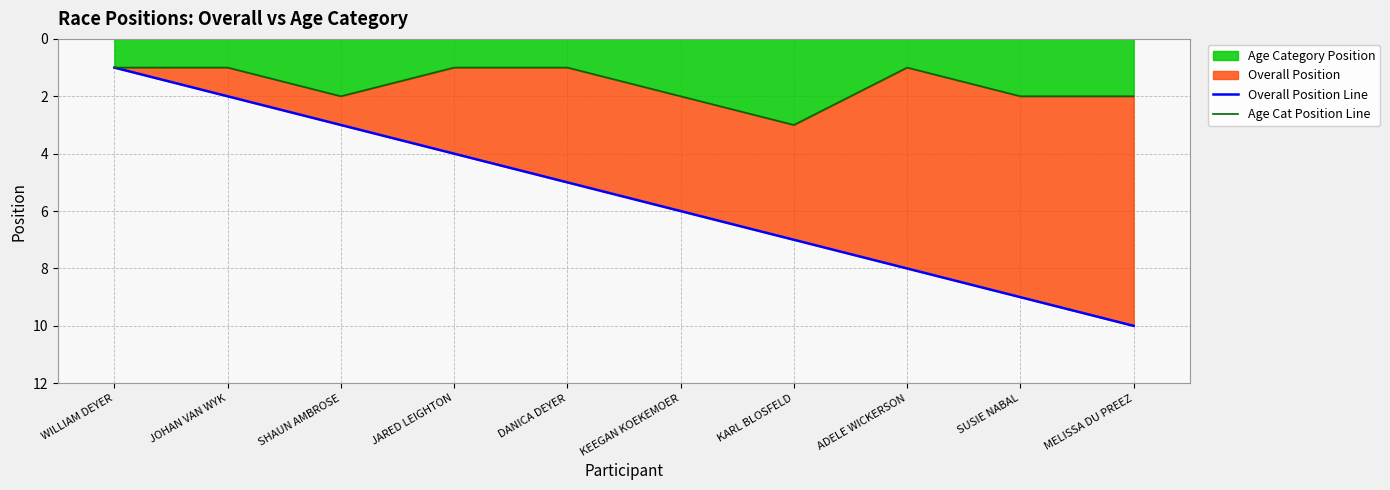

Reading left to right, what are all the values shown in this chart?

Overall Position Line: 1	2	3	4	5	6	7	8	9	10
Age Cat Position Line: 1	1	2	1	1	2	3	1	2	2